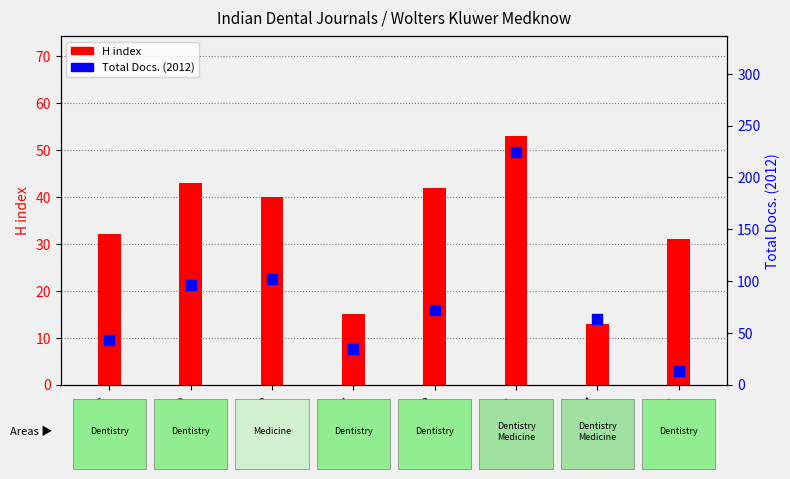

Is the value of H index at JCD greater than the value of Total Docs. (2012) at IJDR?

No